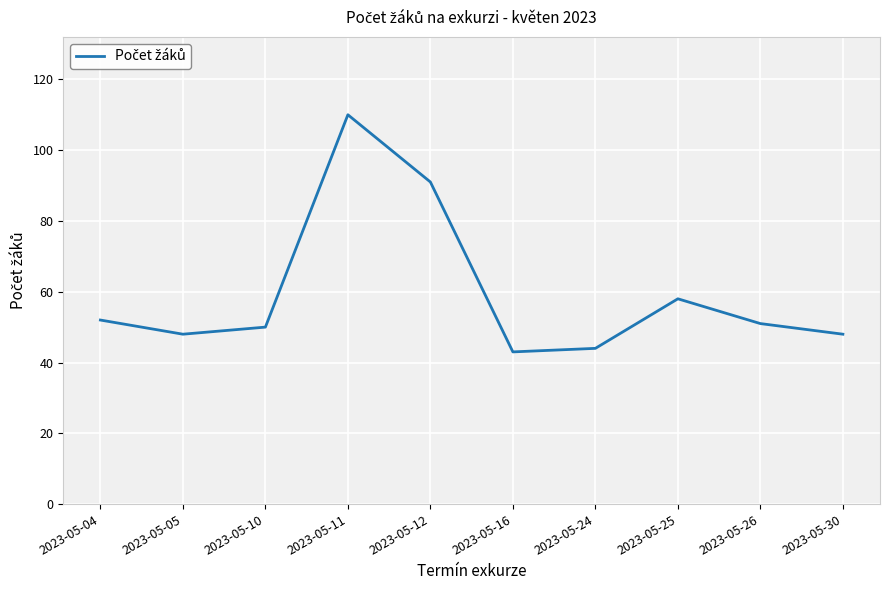

What is the difference between the values at 2023-05-25 and 2023-05-11?

52